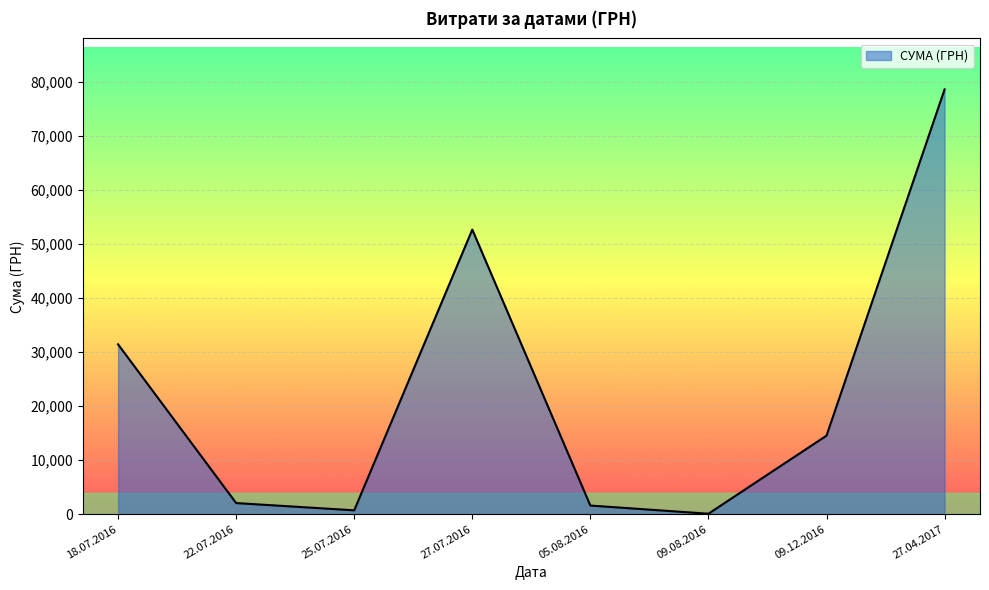

Reading left to right, list all the values displayed in this chart.

18.07.2016=31424.0	22.07.2016=2056.2	25.07.2016=717.0	27.07.2016=52658.0	05.08.2016=1596.0	09.08.2016=85.0	09.12.2016=14530.0	27.04.2017=78600.0